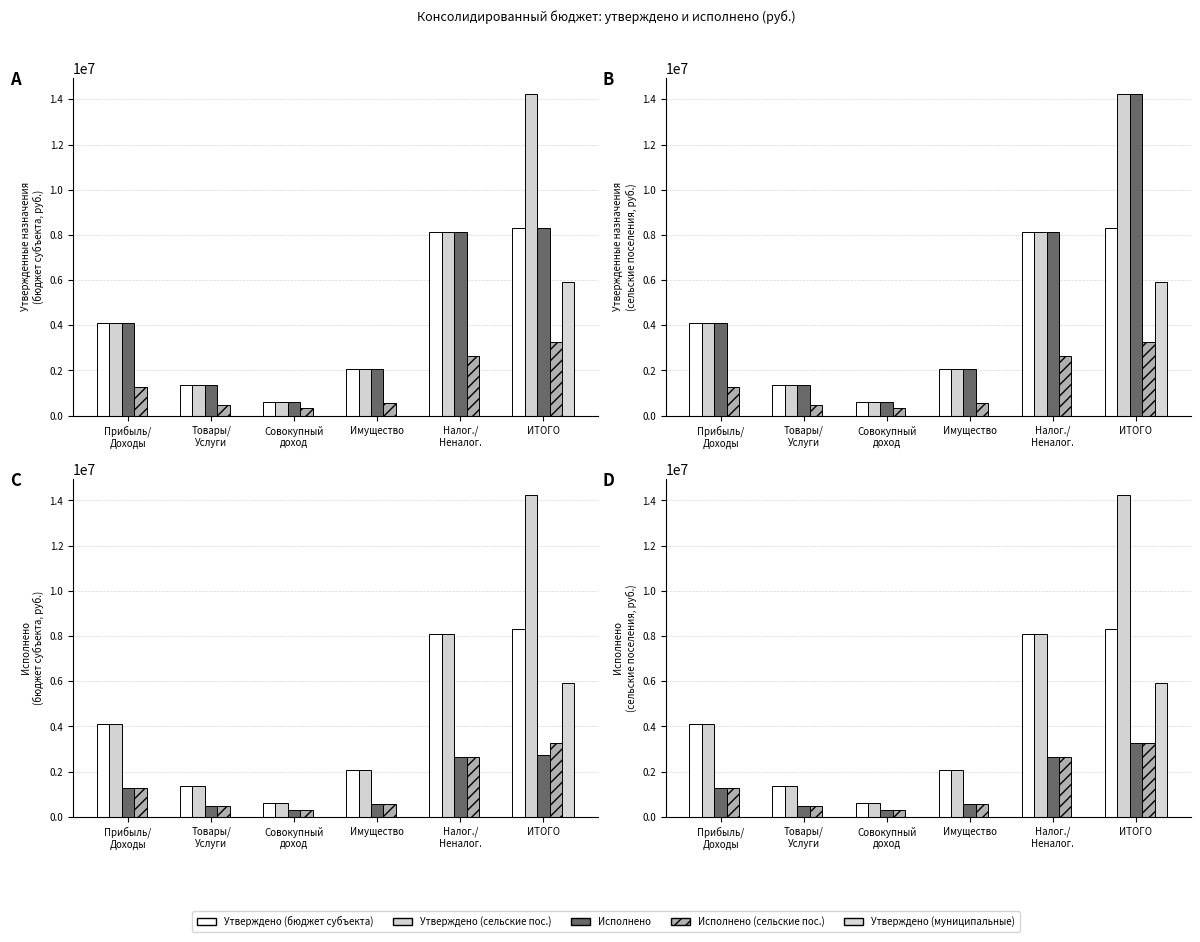

Is it true that Утверждено
(сельские пос.) equals 1360200.0 at Товары/
Услуги?

True